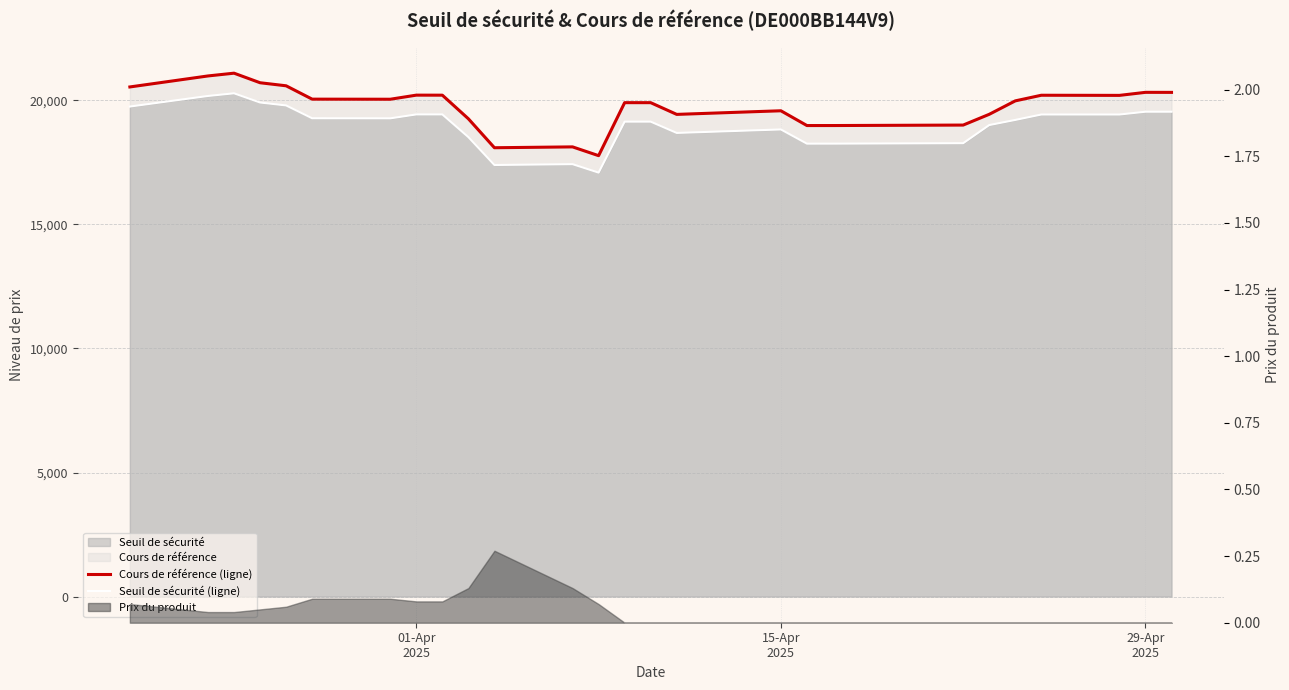

What is the smallest value displayed?

17090.4